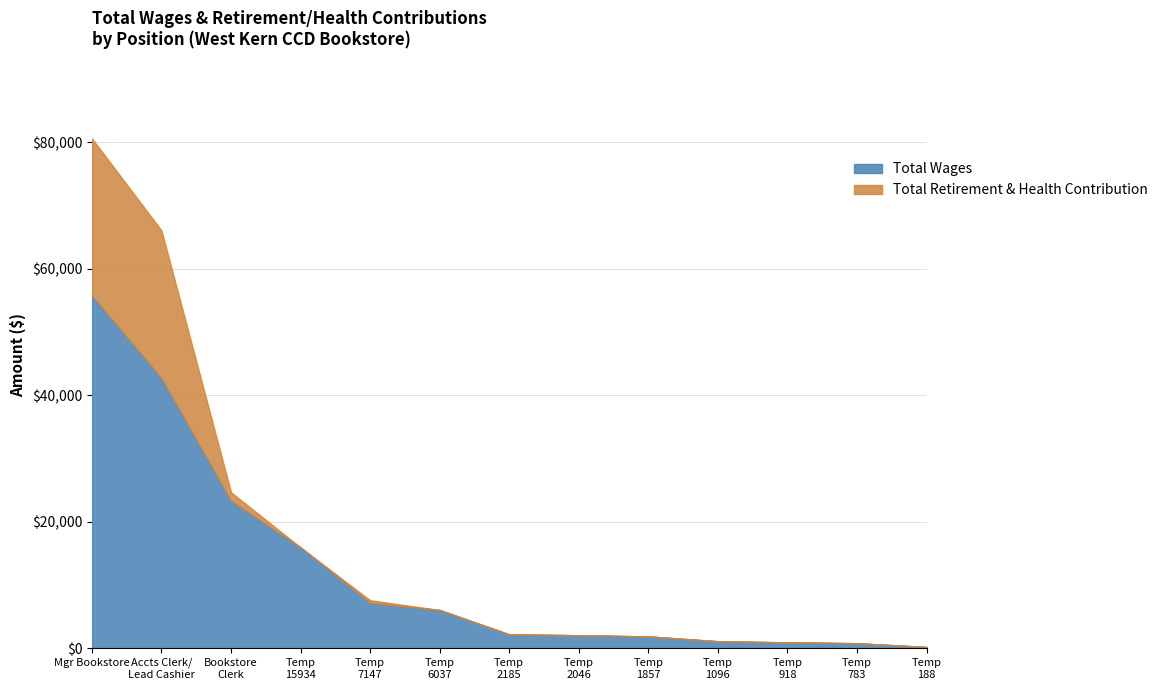

How many series are shown in this chart?

2